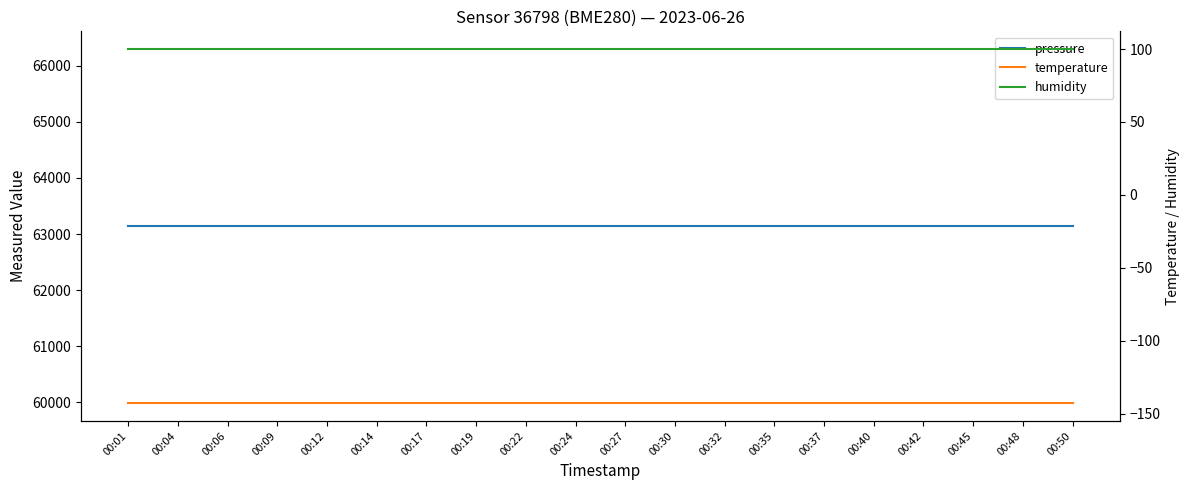

True or false: humidity and temperature cross at least once.

False